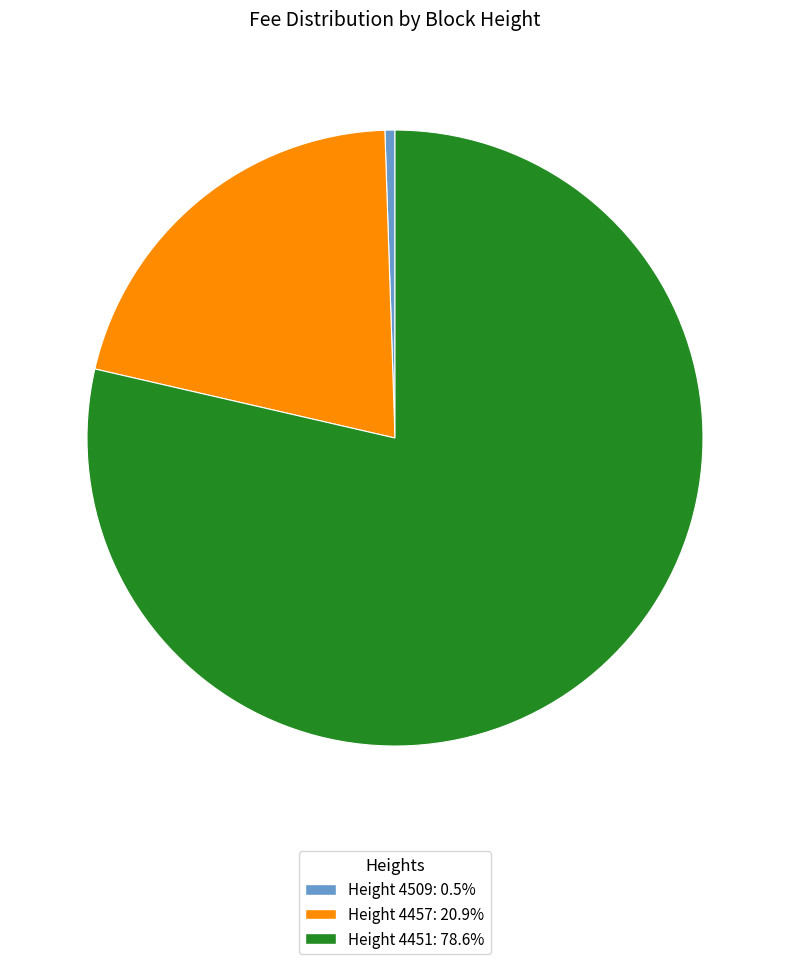

Is Height 4451: 78.6% the majority of the pie?

Yes